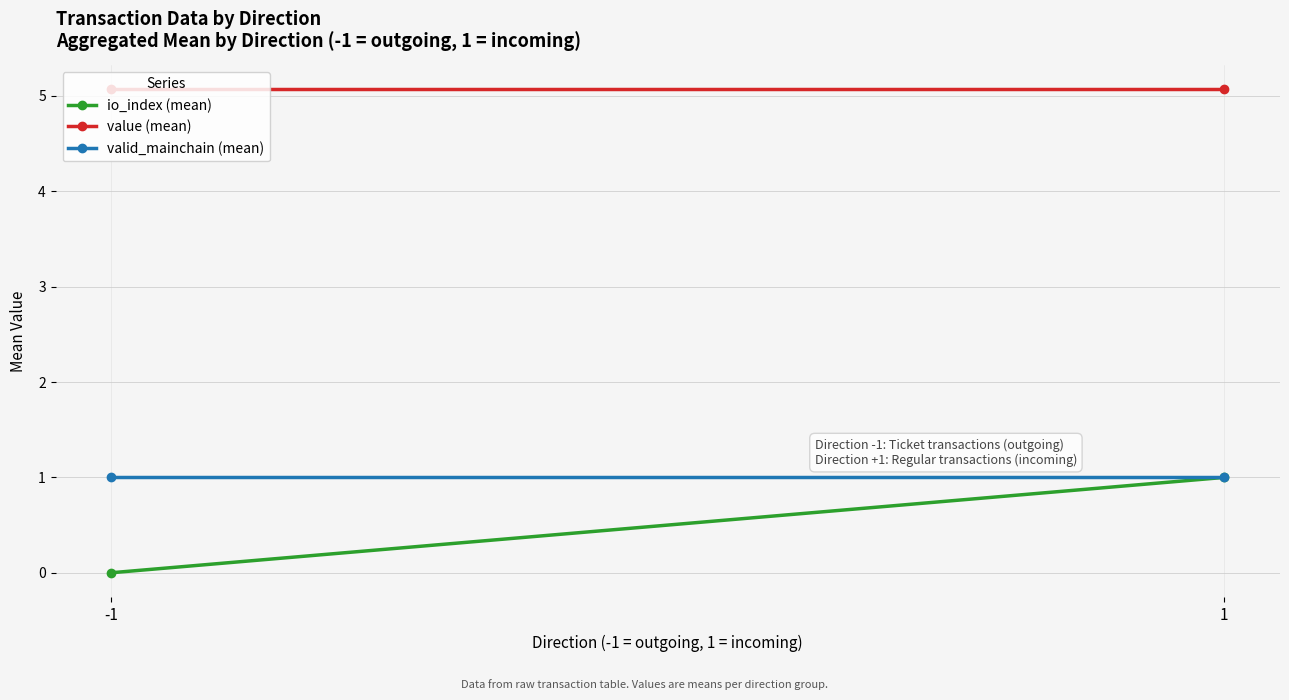

The value of valid_mainchain (mean) at -1 is 0.6. True or false?

False